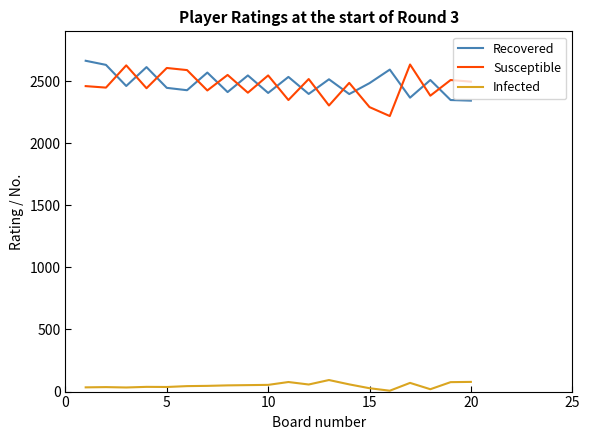

What is the difference between the maximum and minimum values in the Recovered series?

321